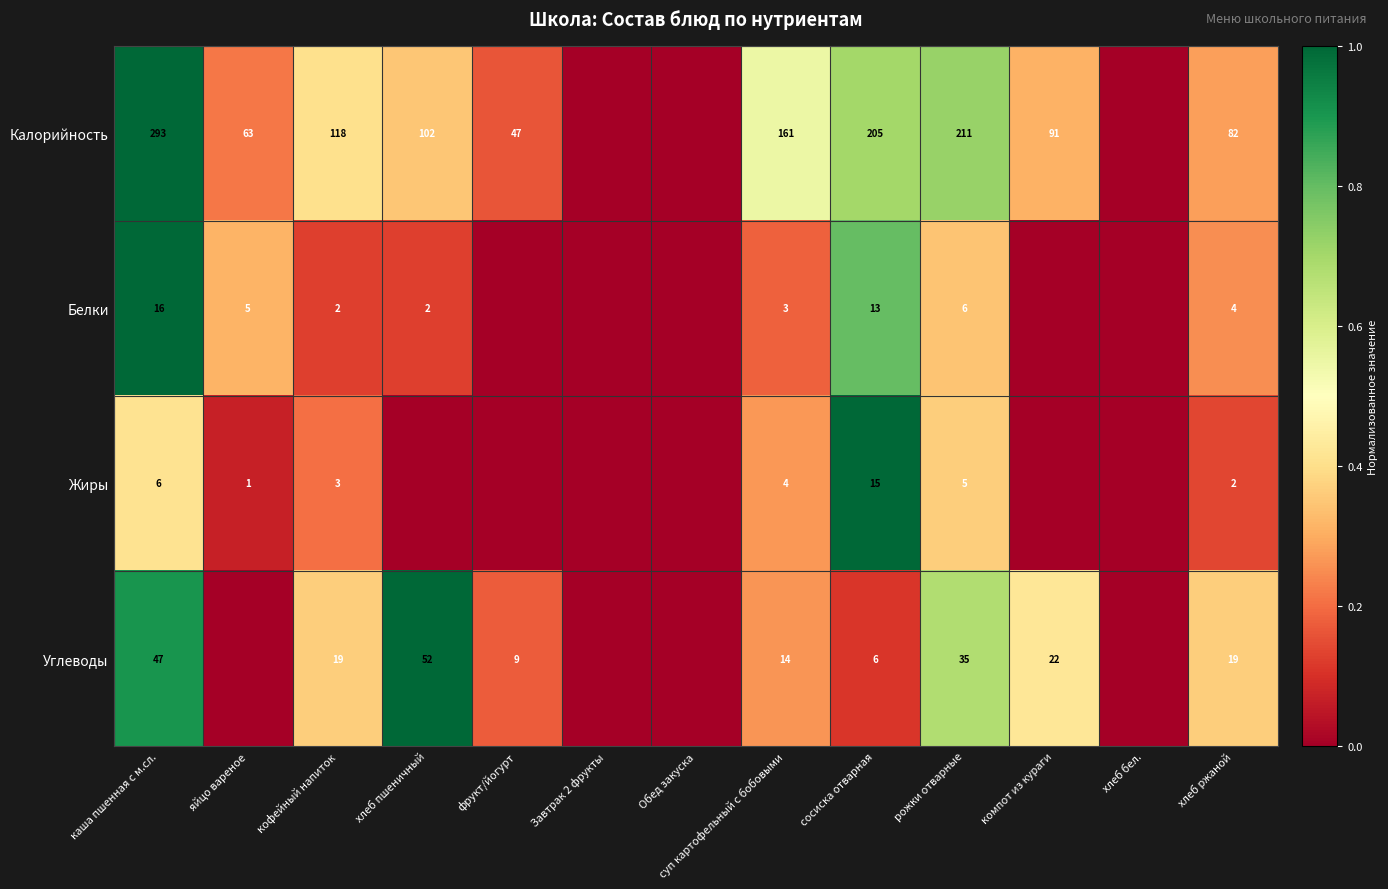

The value of Жиры at рожки отварные is 5. True or false?

True